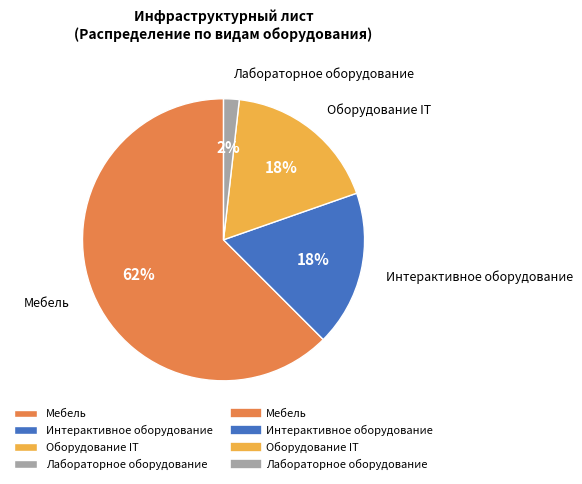

Which has a higher value, Мебель or Оборудование IT?

Мебель